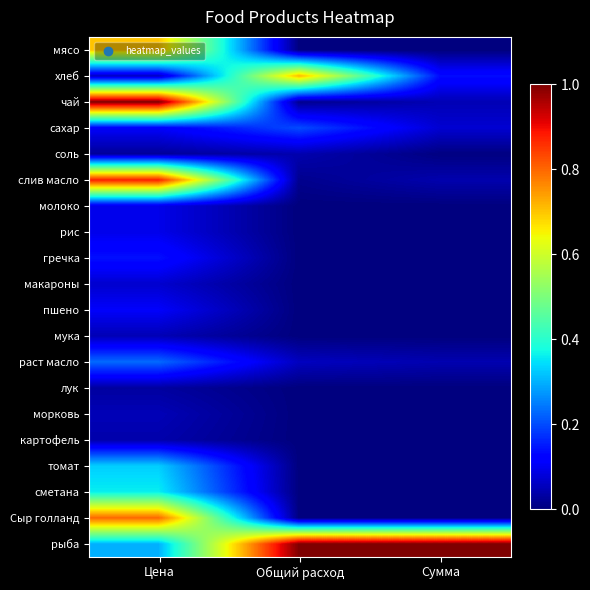

Rank the series by their maximum value, from lowest to highest.

лук, картофель, соль, мука, морковь, макароны, молоко, рис, пшено, гречка, сахар, раст масло, томат, сметана, мясо, хлеб, Сыр голланд, слив масло, чай, рыба